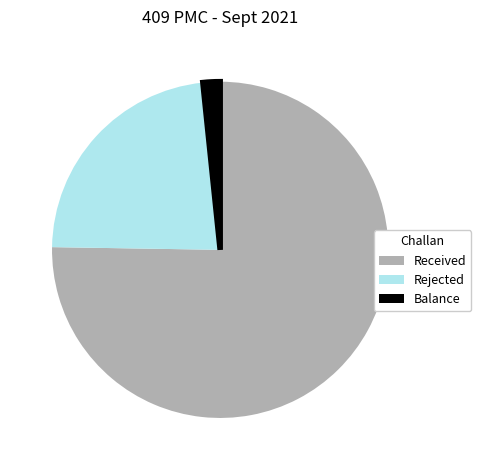

Is there any slice that represents more than half of the pie?

Yes